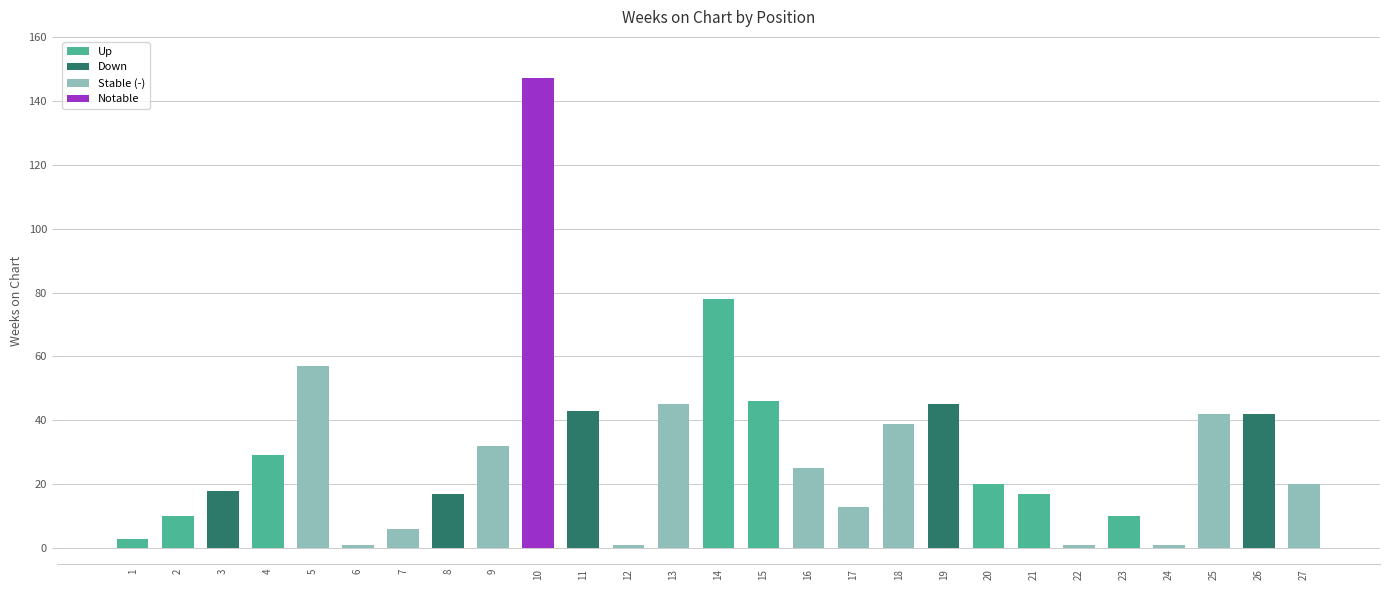

Count the number of data series in this chart.

1